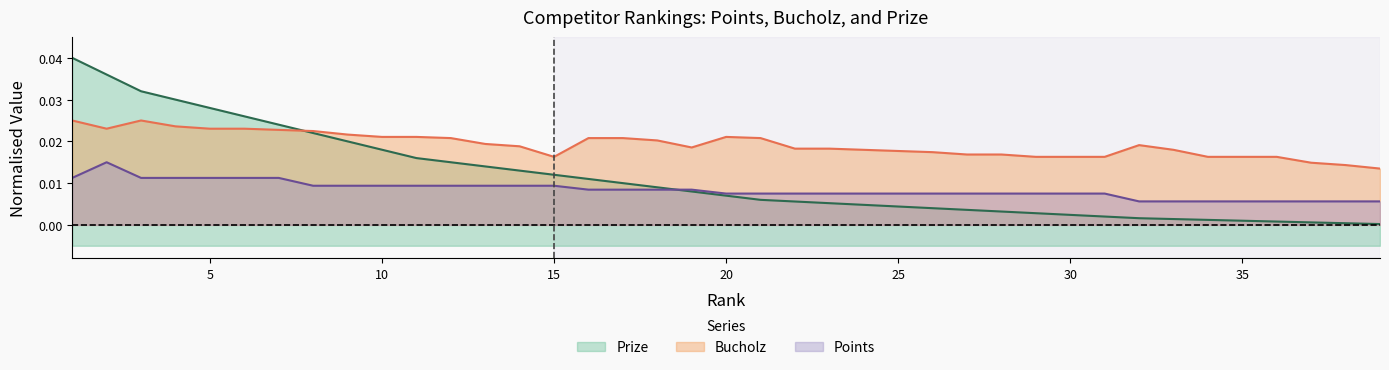

Reading right to left, extract all data points from this chart.

Prize: 39=0.0	38=0.0	37=0.0	36=0.0	35=0.0	34=0.0	33=0.0	32=0.0	31=0.0	30=0.0	29=0.0	28=0.0	27=0.0	26=0.0	25=0.0	24=0.0	23=0.0	22=0.0	21=0.0	20=0.0	19=0.0	18=0.0	17=0.0	16=0.0	15=0.0	14=0.0	13=0.0	12=0.0	11=0.0	10=0.0	9=0.0	8=0.0	7=0.0	6=0.0	5=0.0	4=0.0	3=0.0	2=0.0	1=0.0
Bucholz: 39=0.0	38=0.0	37=0.0	36=0.0	35=0.0	34=0.0	33=0.0	32=0.0	31=0.0	30=0.0	29=0.0	28=0.0	27=0.0	26=0.0	25=0.0	24=0.0	23=0.0	22=0.0	21=0.0	20=0.0	19=0.0	18=0.0	17=0.0	16=0.0	15=0.0	14=0.0	13=0.0	12=0.0	11=0.0	10=0.0	9=0.0	8=0.0	7=0.0	6=0.0	5=0.0	4=0.0	3=0.0	2=0.0	1=0.0
Points: 39=0.0	38=0.0	37=0.0	36=0.0	35=0.0	34=0.0	33=0.0	32=0.0	31=0.0	30=0.0	29=0.0	28=0.0	27=0.0	26=0.0	25=0.0	24=0.0	23=0.0	22=0.0	21=0.0	20=0.0	19=0.0	18=0.0	17=0.0	16=0.0	15=0.0	14=0.0	13=0.0	12=0.0	11=0.0	10=0.0	9=0.0	8=0.0	7=0.0	6=0.0	5=0.0	4=0.0	3=0.0	2=0.0	1=0.0